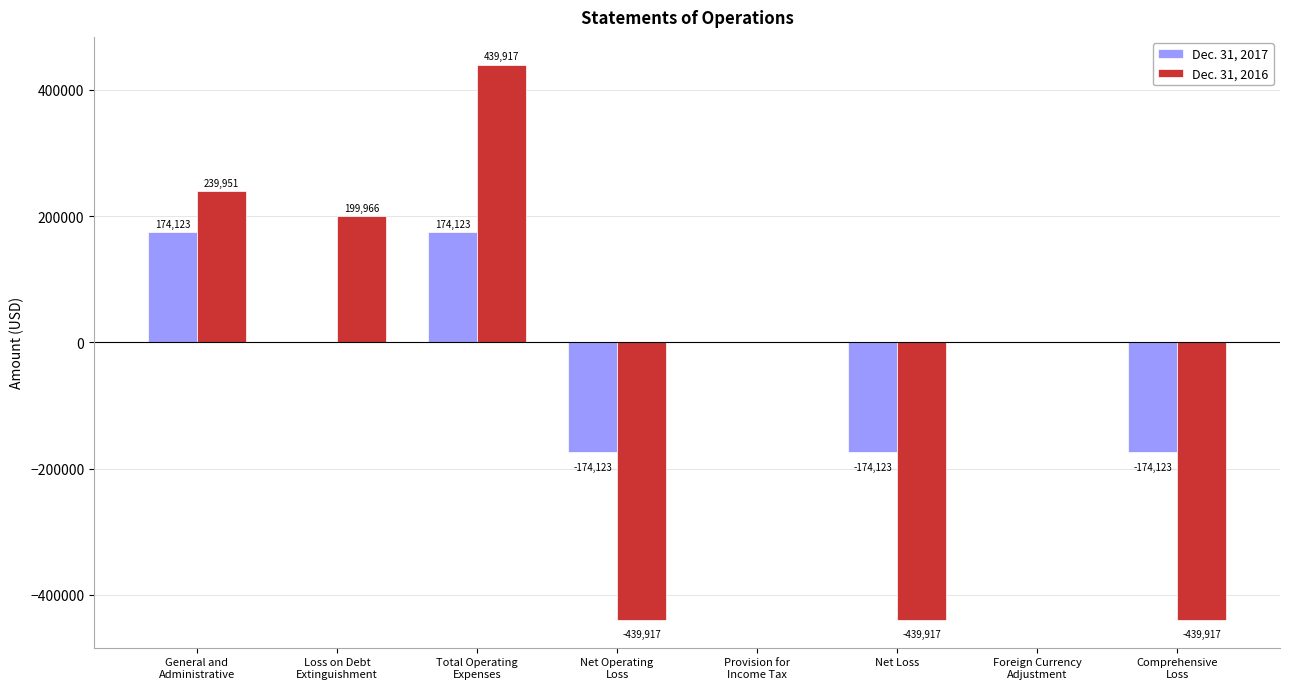

True or false: Dec. 31, 2017 has a value of -78159 at Net Loss.

False